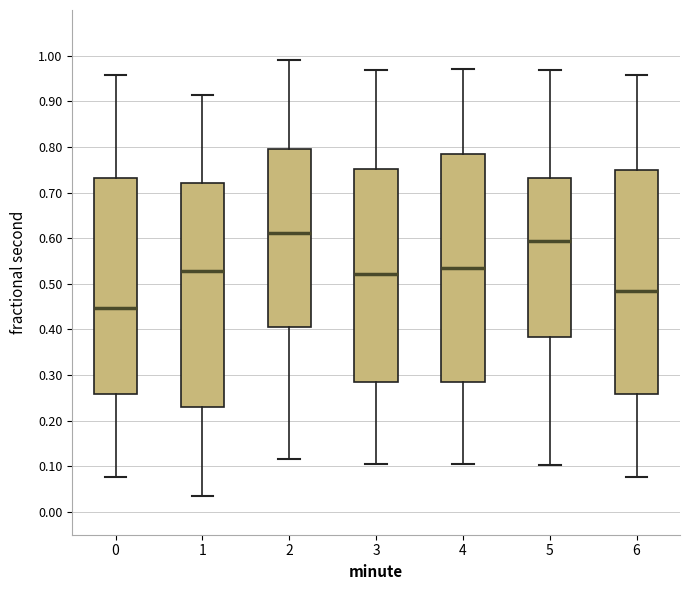

Where is the lower edge of the box at x = 5 on the y-axis? The values are not printed on the chart, so give them approximately, as read against the axis.

0.38